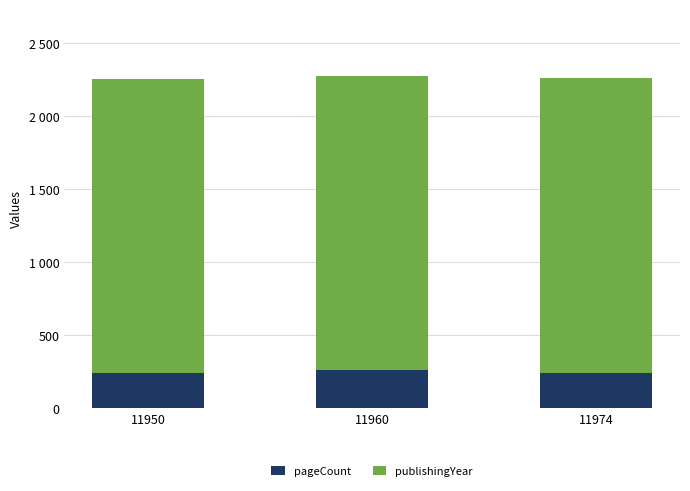

Rank the series by their average value, from highest to lowest.

publishingYear, pageCount